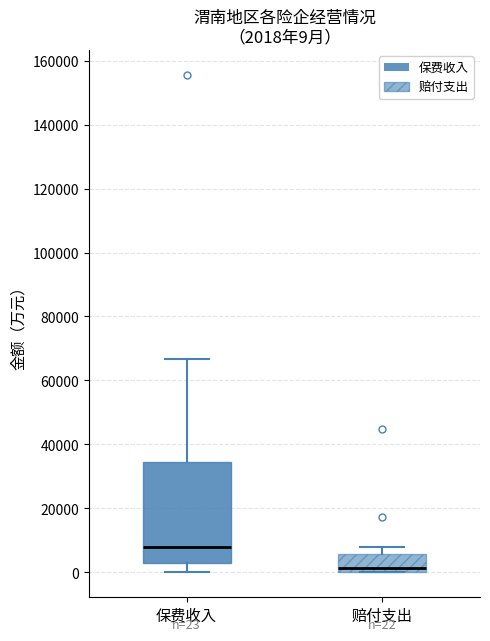

Which box is the tallest, from its lower edge to its upper edge?

保费收入